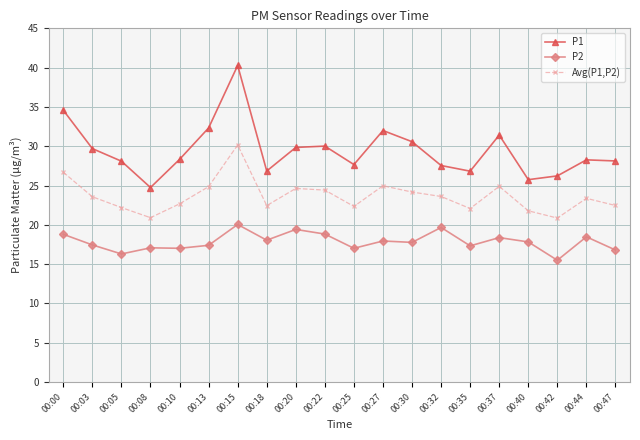

At how many categories does at least one series exceed 20?

20